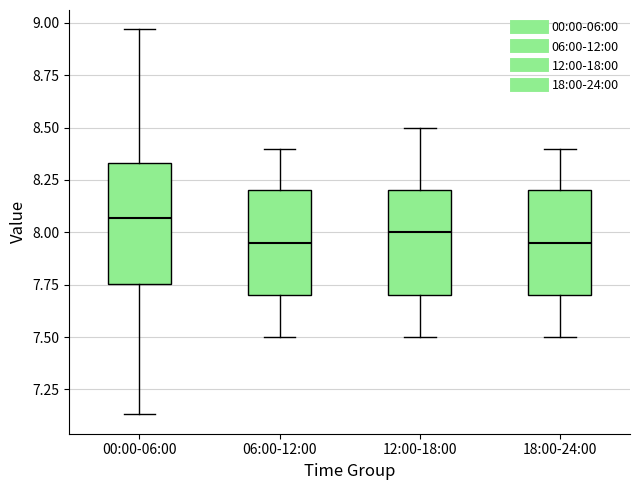

Reading left to right, transcribe this box plot: for each box, give where its median line is, the range the box spans, and where its two whiskers end, as read against the y-axis. The values are not printed on the chart, so give them approximately, as read against the axis.

00:00-06:00: median 8.05, box 7.75 to 8.35, whiskers 7.15 to 8.95
06:00-12:00: median 7.95, box 7.70 to 8.20, whiskers 7.50 to 8.40
12:00-18:00: median 8.00, box 7.70 to 8.20, whiskers 7.50 to 8.50
18:00-24:00: median 7.95, box 7.70 to 8.20, whiskers 7.50 to 8.40